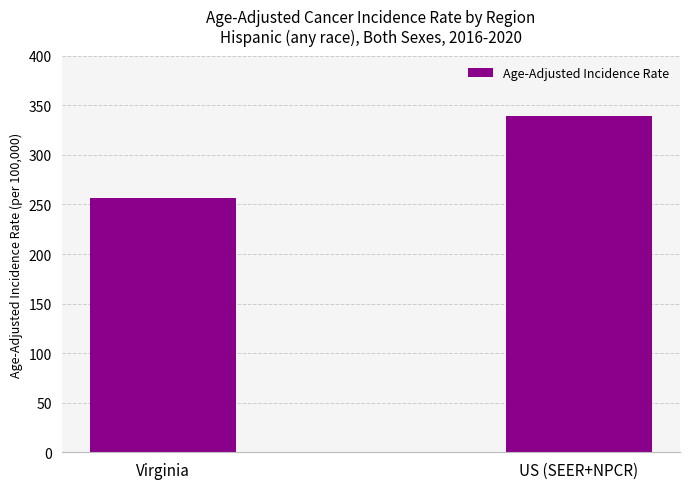

What is the sum of the values at Virginia and US (SEER+NPCR)?

595.7